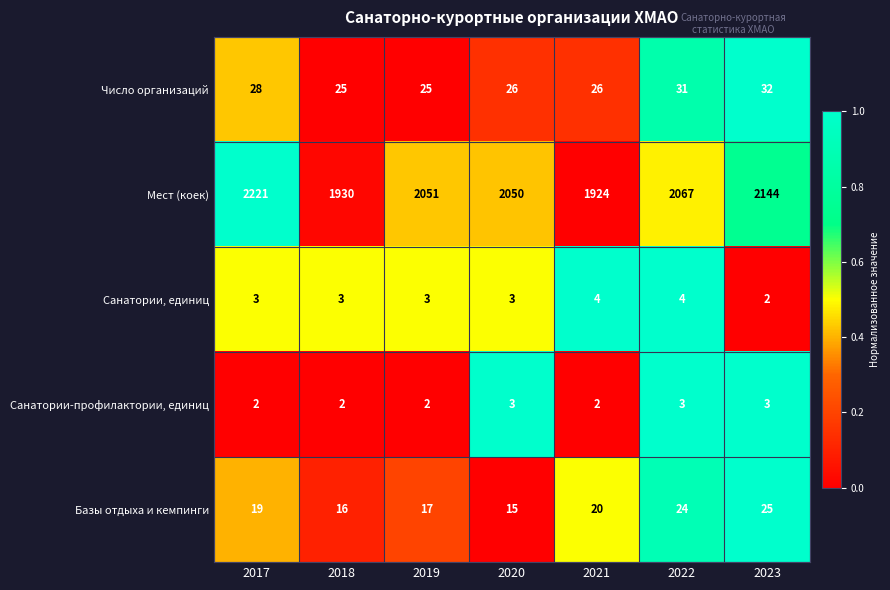

Is it true that Базы отдыха и кемпинги equals 26 at 2020?

False